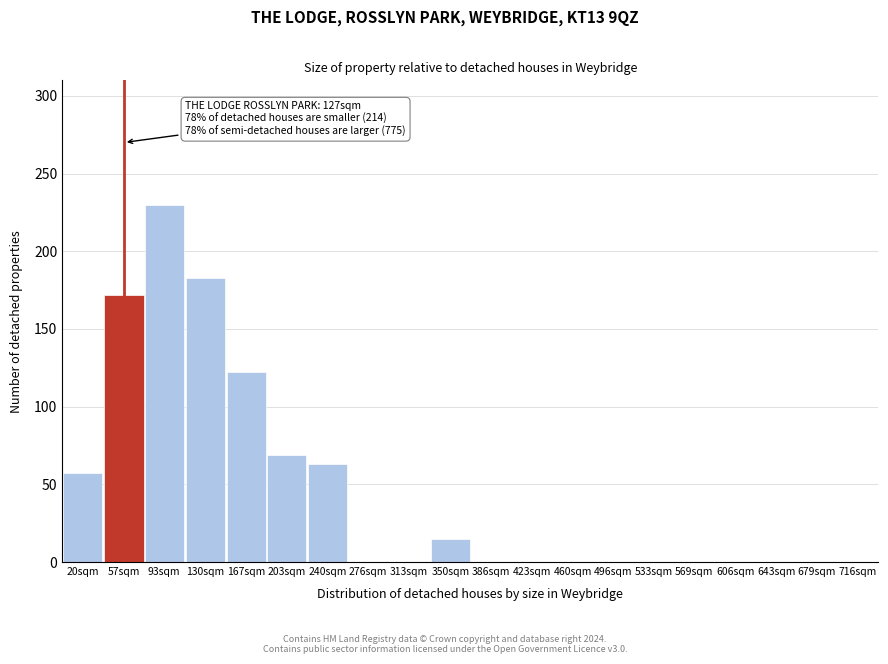

Reading left to right, list all the values displayed in this chart.

20sqm=57	57sqm=172	93sqm=230	130sqm=183	167sqm=122	203sqm=69	240sqm=63	276sqm=0	313sqm=0	350sqm=15	386sqm=0	423sqm=0	460sqm=0	496sqm=0	533sqm=0	569sqm=0	606sqm=0	643sqm=0	679sqm=0	716sqm=0